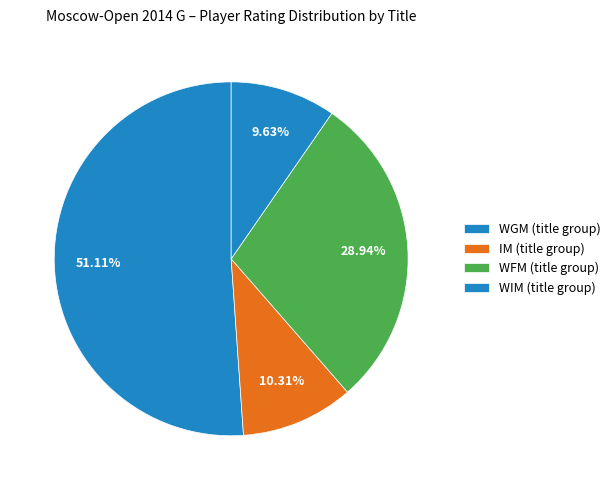

Count the number of slices in the pie.

4